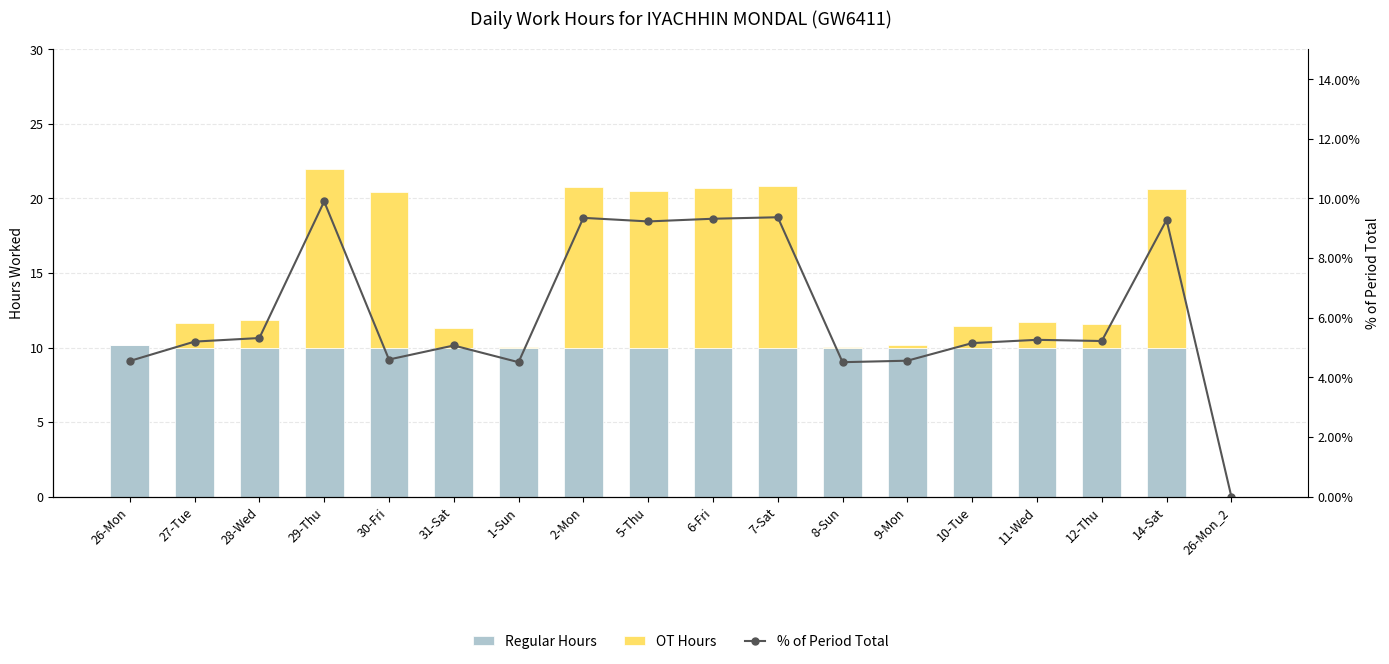

Which series has the largest total across all categories?

Regular Hours